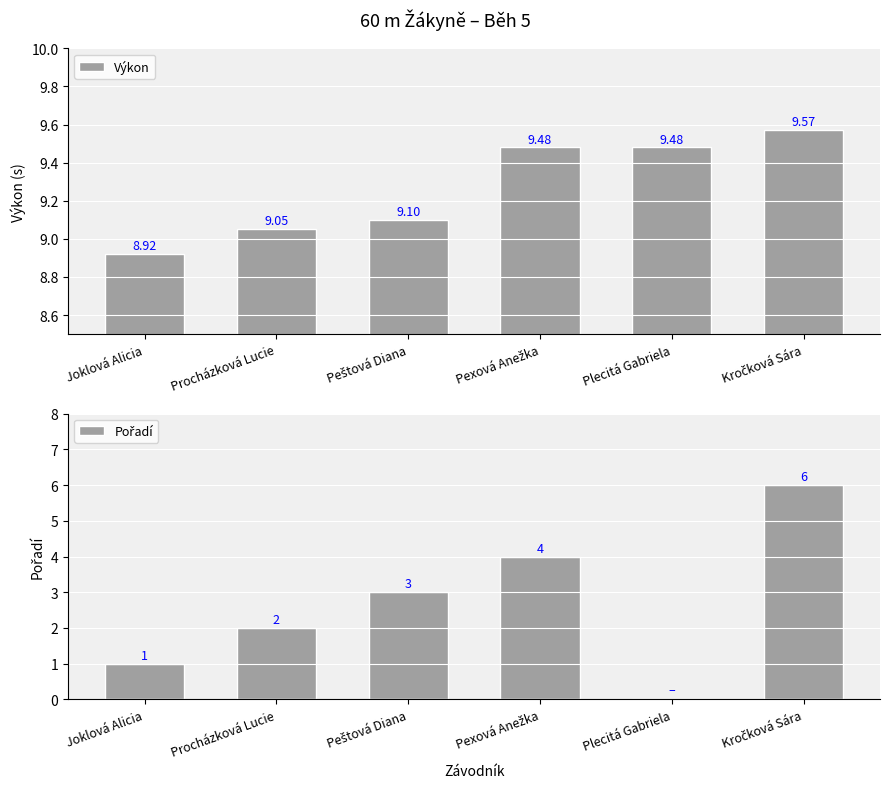

Where is Výkon nearest to the value 9?

Procházková Lucie